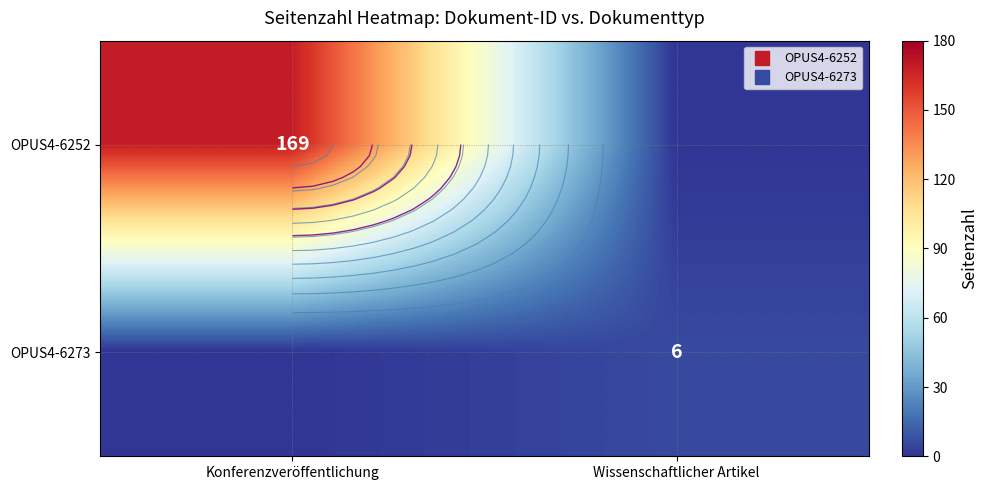

Count the number of categories in the chart.

2